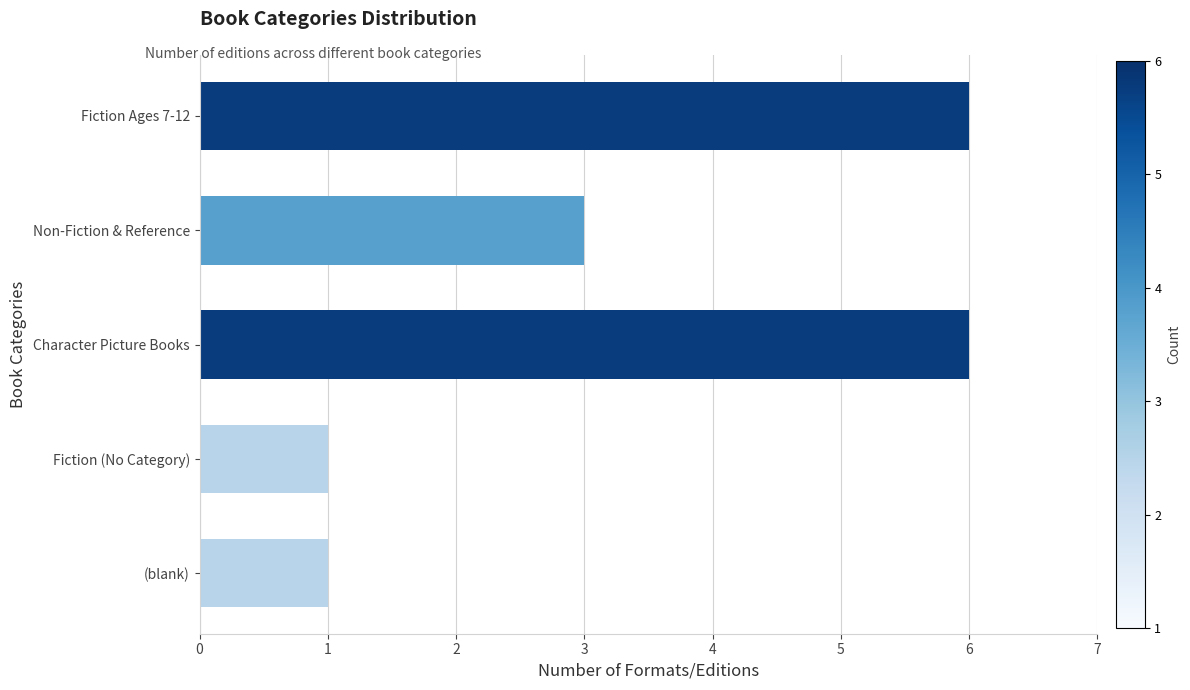

What position from the top is (blank)?

5